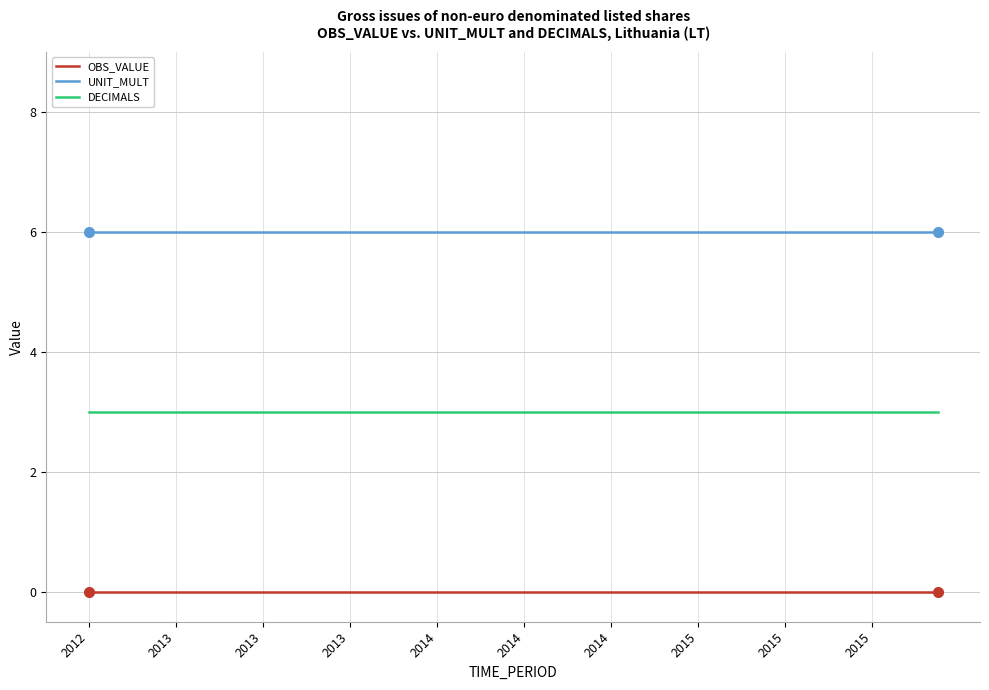

True or false: OBS_VALUE and UNIT_MULT cross at least once.

False